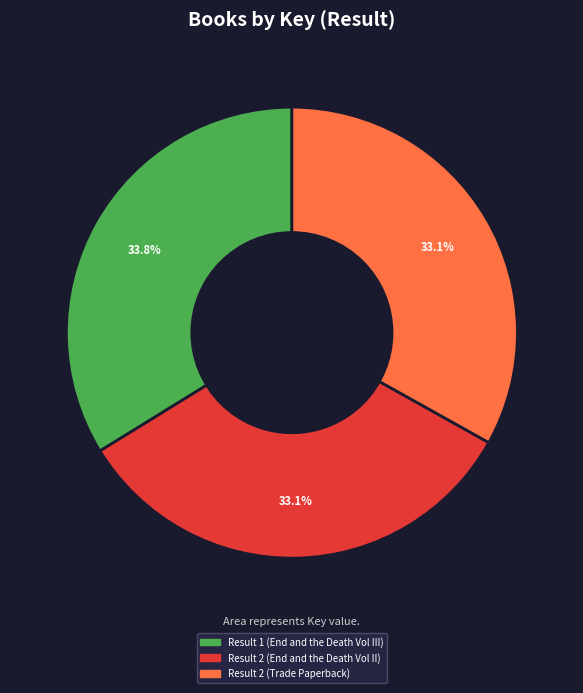

Does Result 1 (End and the Death Vol III) represent more than half of the total?

No